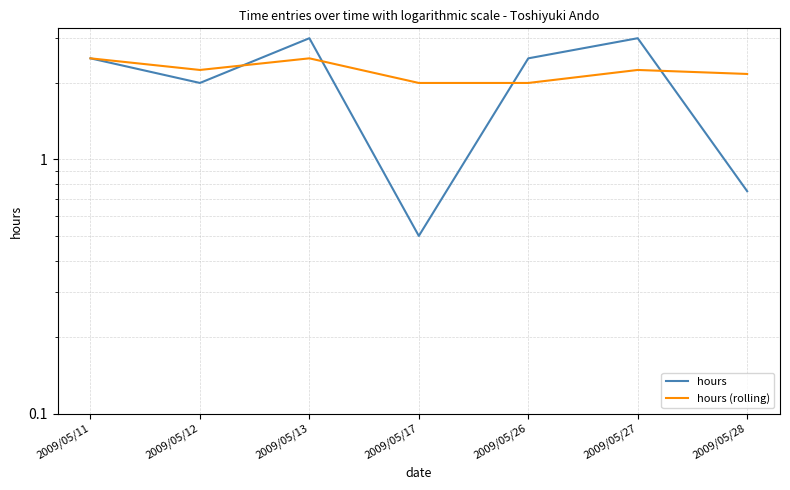

What is the greatest value displayed?

3.0